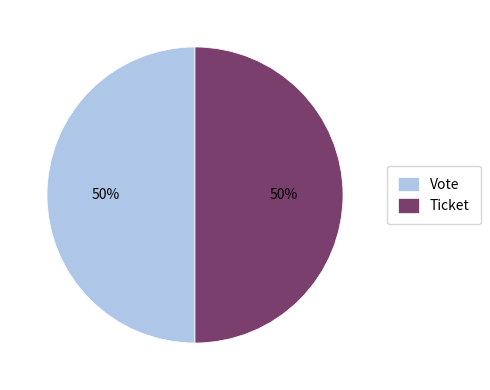

Count the number of slices in the pie.

2